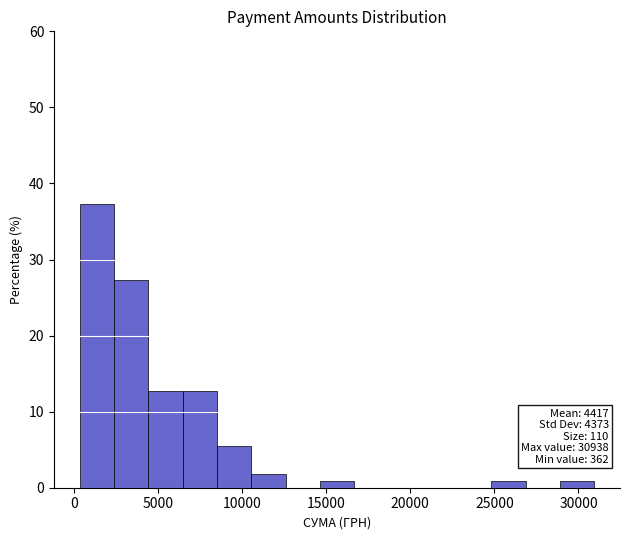

Over which range of the x-axis is the bar tallest?

500 to 2500